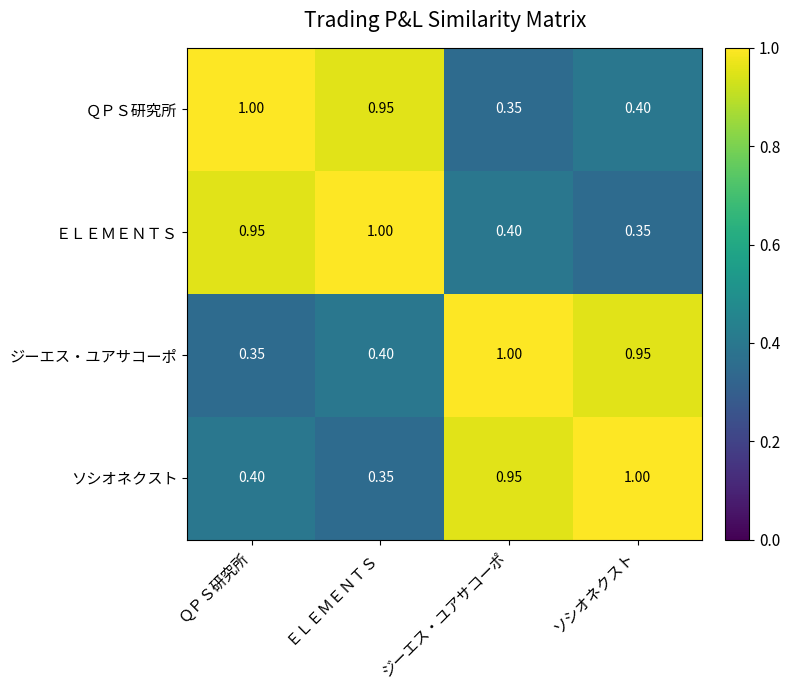

Is the value of ＥＬＥＭＥＮＴＳ at ＱＰＳ研究所 greater than the value of ジーエス・ユアサコーポ at ＥＬＥＭＥＮＴＳ?

Yes